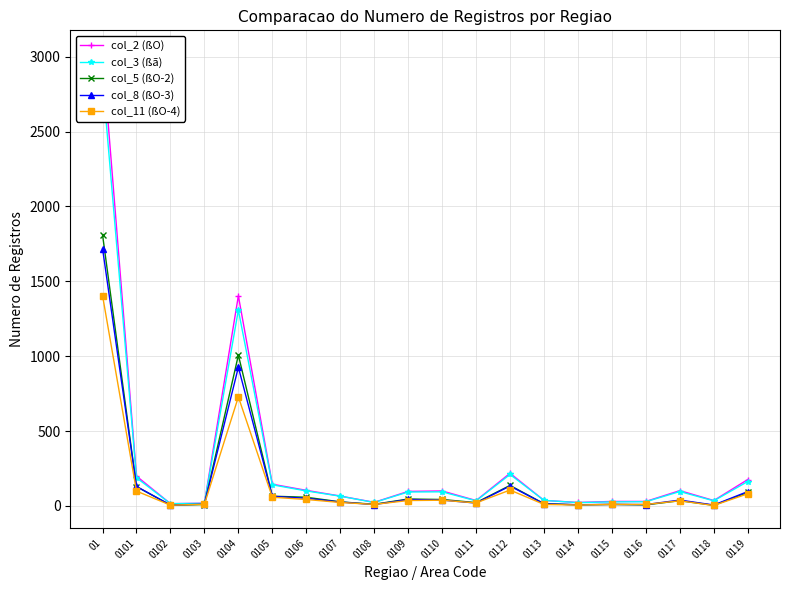

What is the total value across all series at 0112?

804